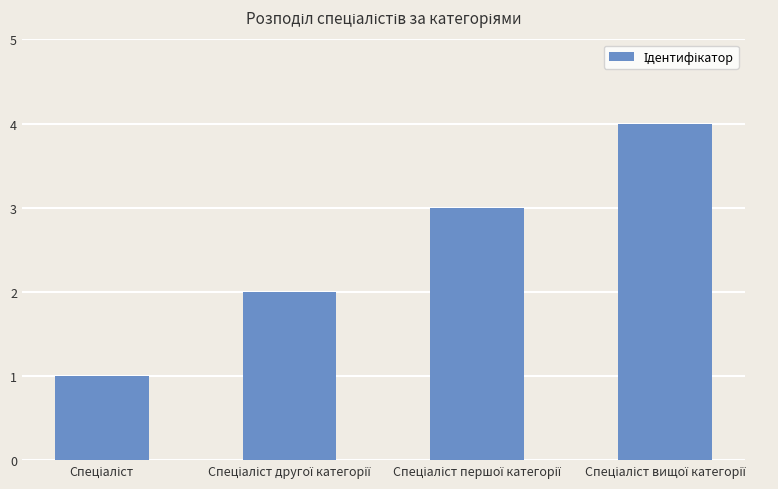

What is the sum of all values?

10